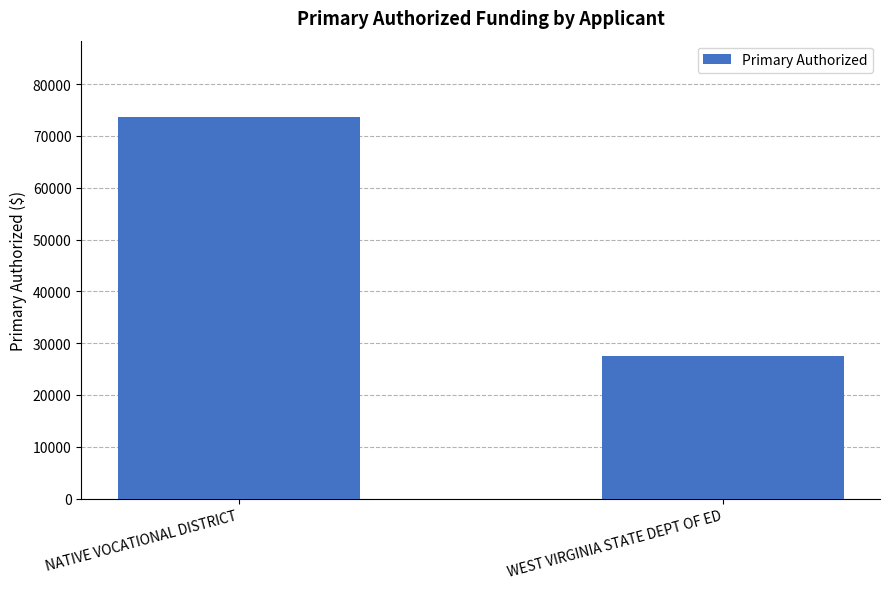

Rank the categories by value from highest to lowest.

NATIVE VOCATIONAL DISTRICT, WEST VIRGINIA STATE DEPT OF ED